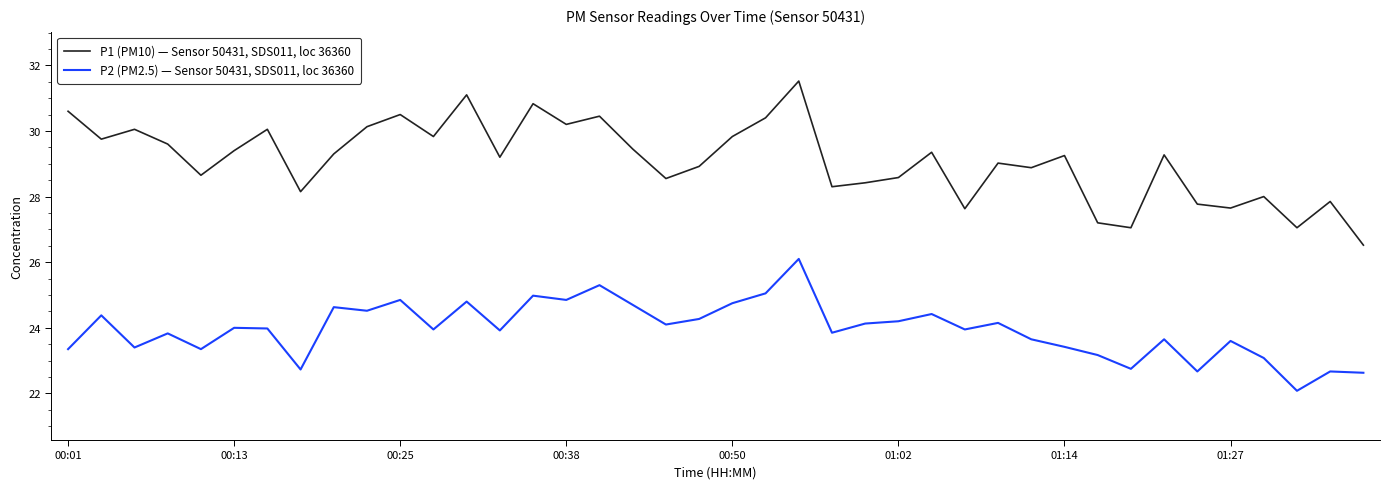

Which series has the largest total across all categories?

P1 (PM10) — Sensor 50431, SDS011, loc 36360